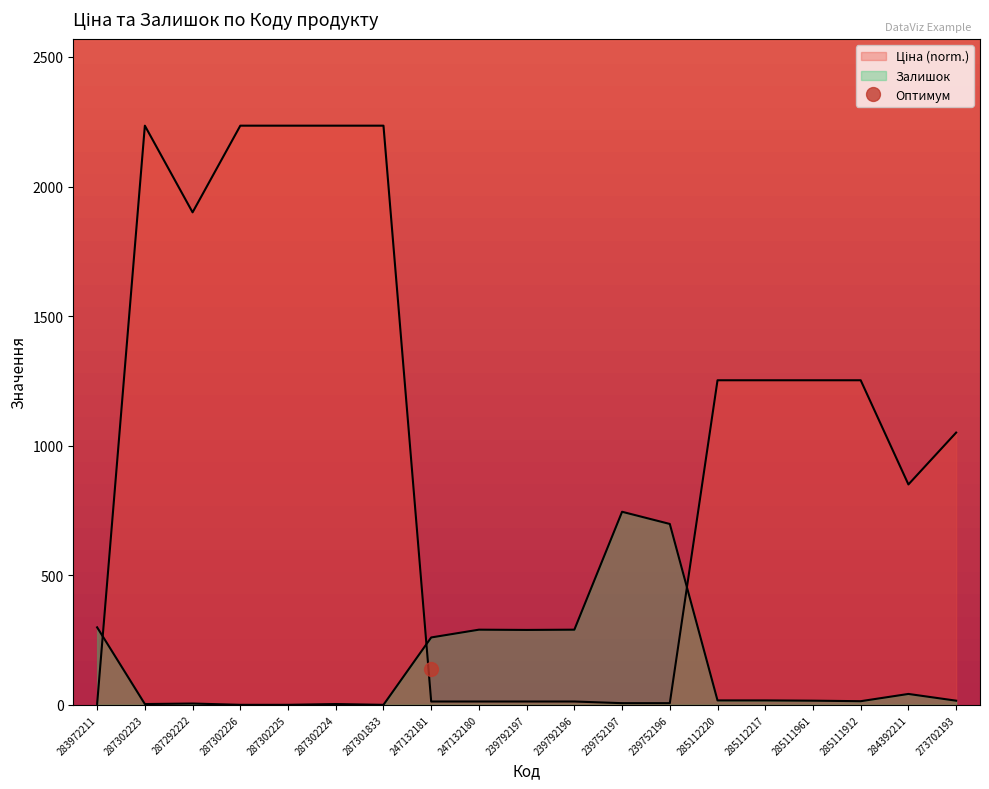

Reading right to left, what are all the values shown in this chart?

Ціна: 1050.5	850.4	1252.5	1252.5	1252.5	1252.5	6.4	6.4	12.8	12.8	12.8	12.8	2235.0	2235.0	2235.0	2235.0	1900.5	2235.0	3.6
Залишок: 16.0	42.0	14.0	16.0	17.0	17.0	698.0	745.0	290.0	289.0	290.0	260.0	0.0	3.0	0.0	0.0	5.0	3.0	299.0